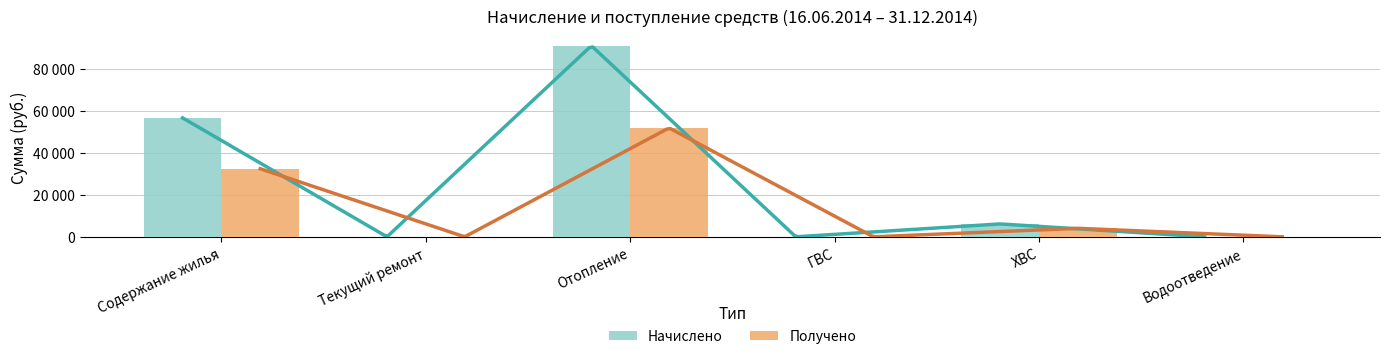

At which label is Начислено closest to 45448?

Содержание жилья